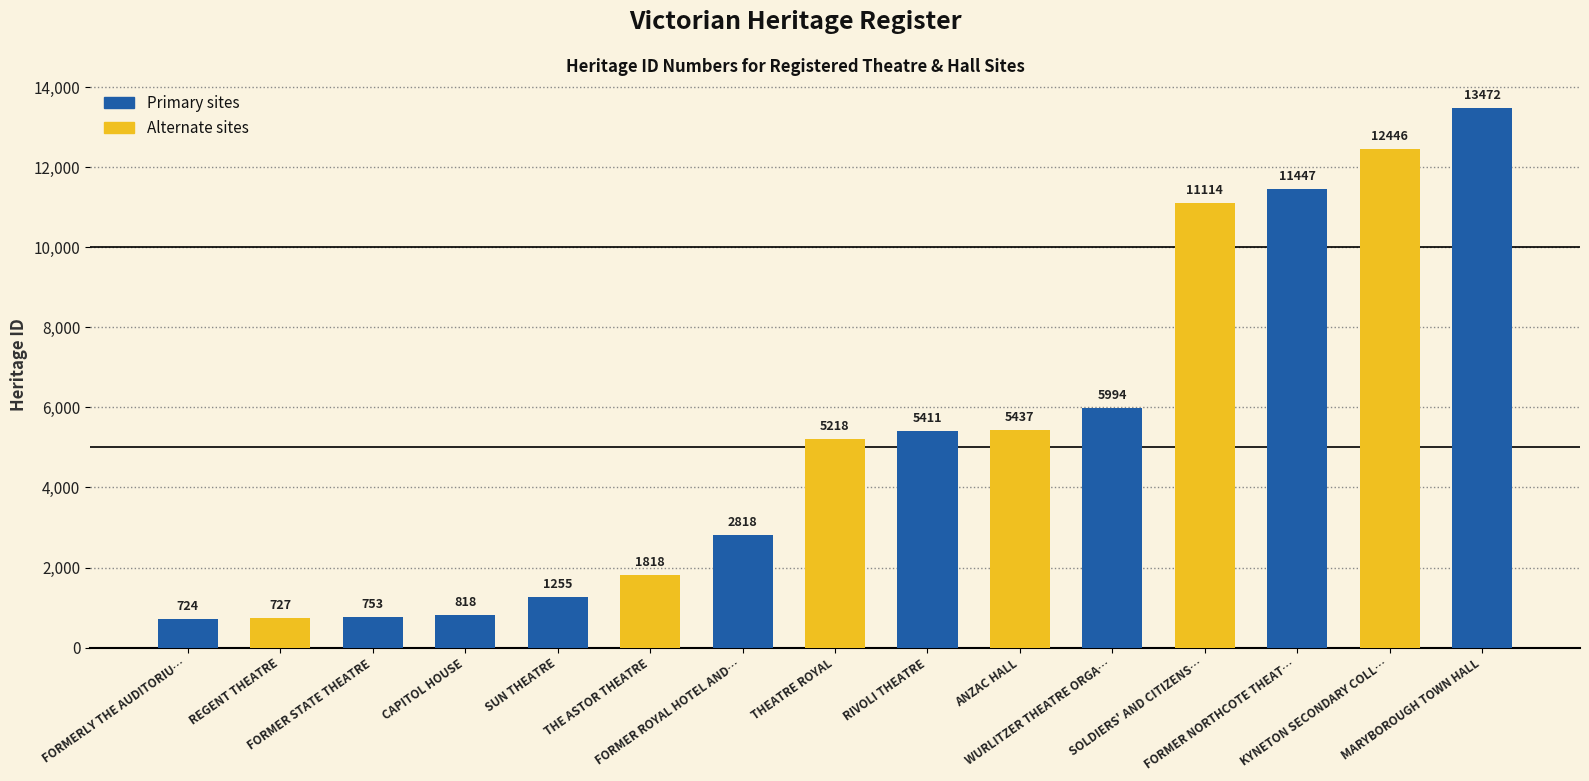

How many data points does each series have?

15